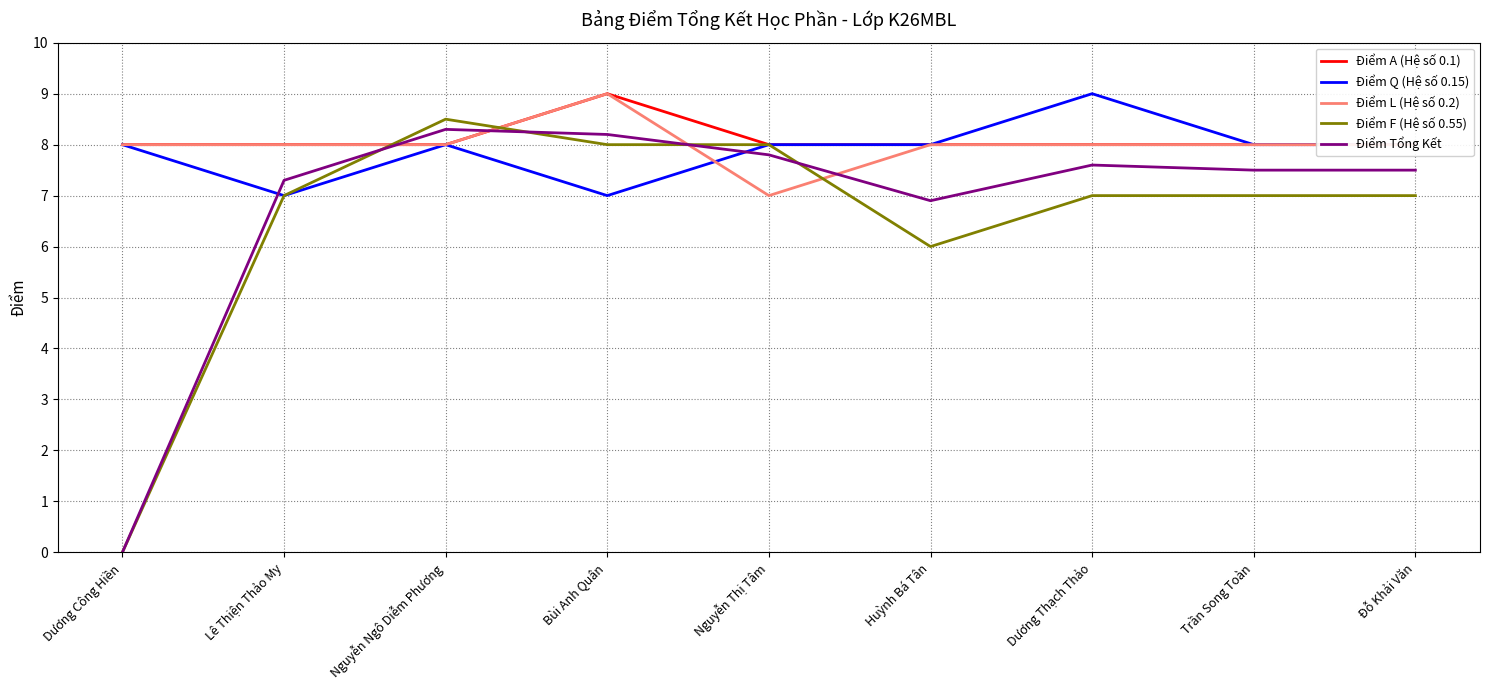

At which category does the chart reach its peak across all series?

Bùi Anh Quân